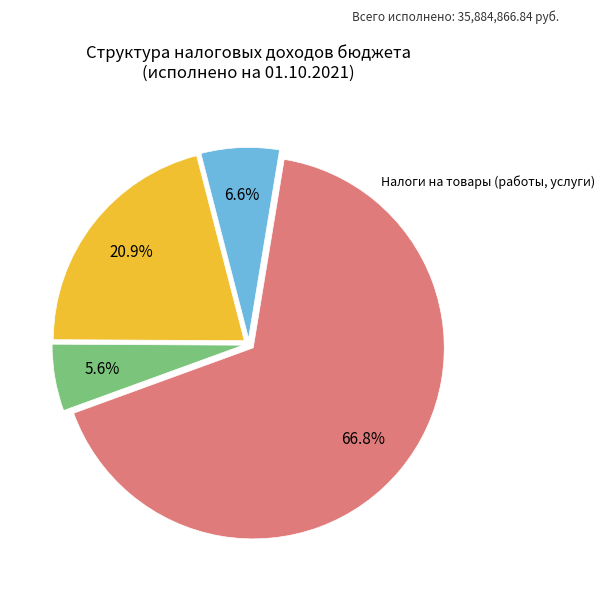

Is there a majority slice in this chart?

Yes